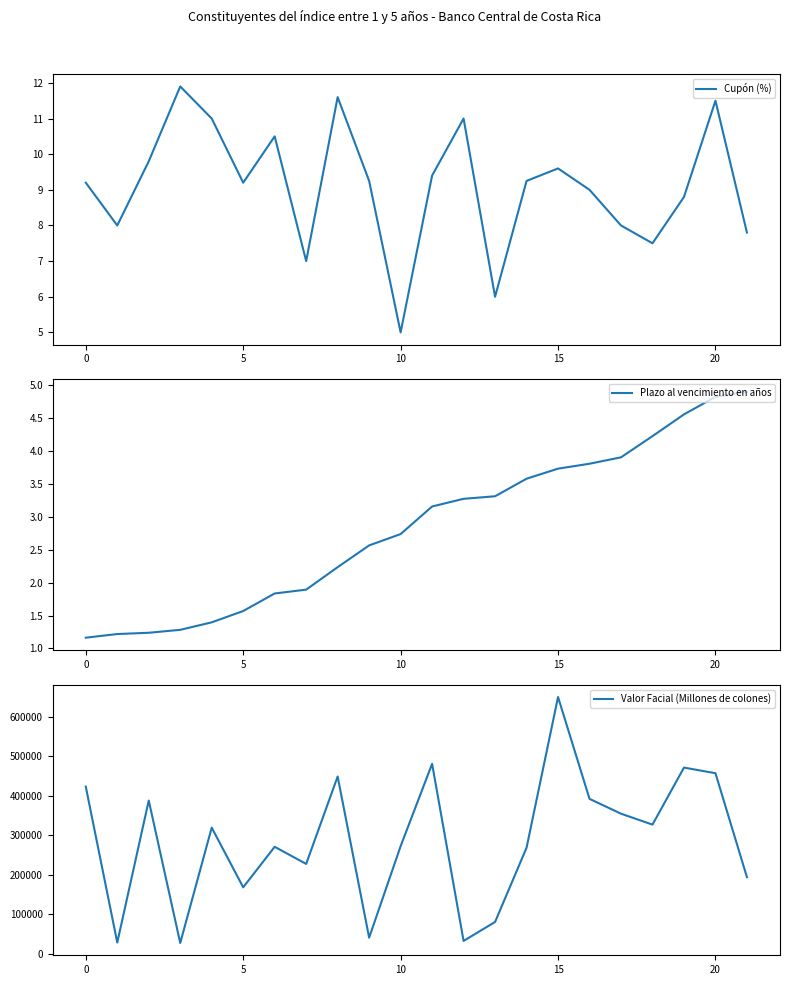

What is the total value across all series at 16?

392219.2